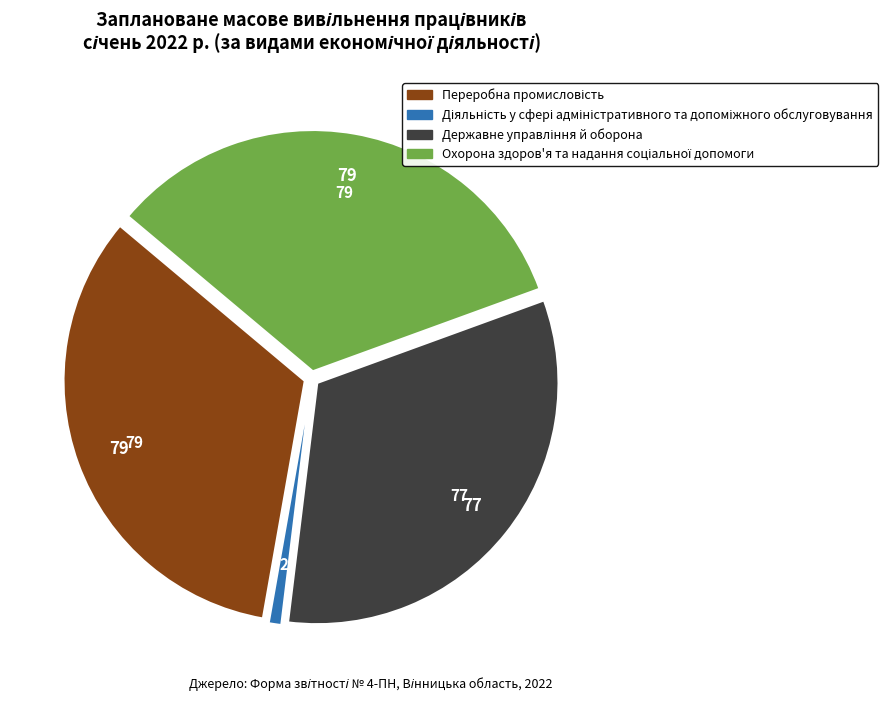

Is there a majority slice in this chart?

No